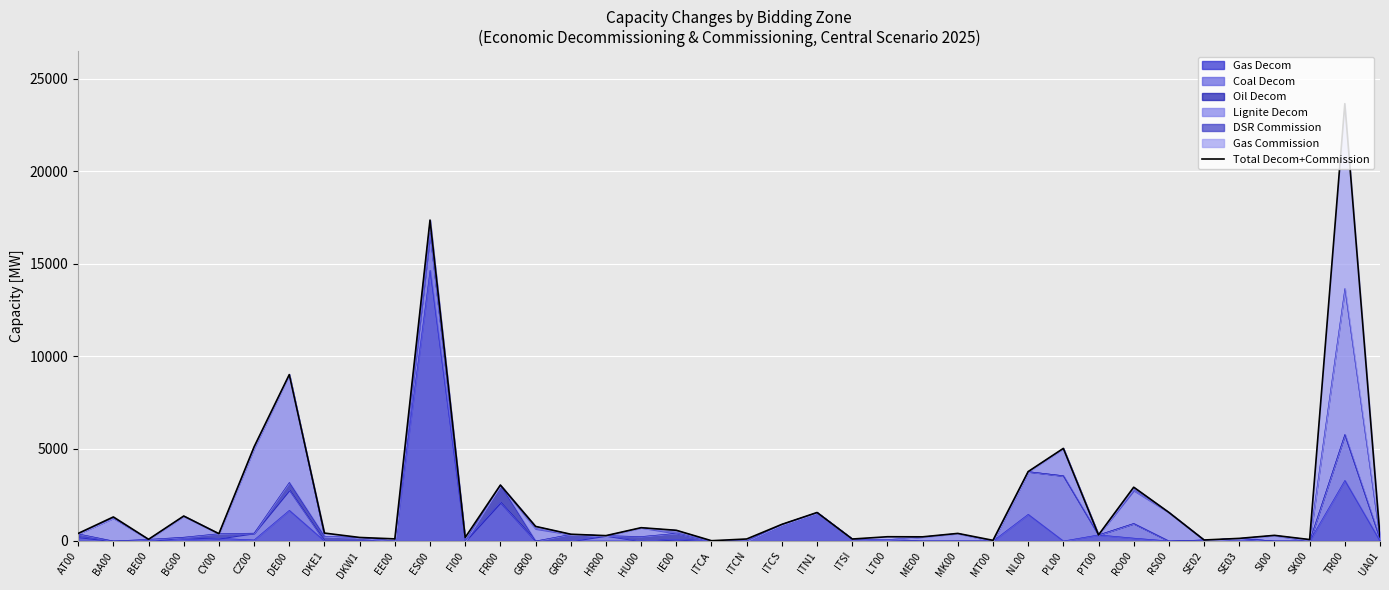

Which has a higher value, SK00 or LT00?

LT00